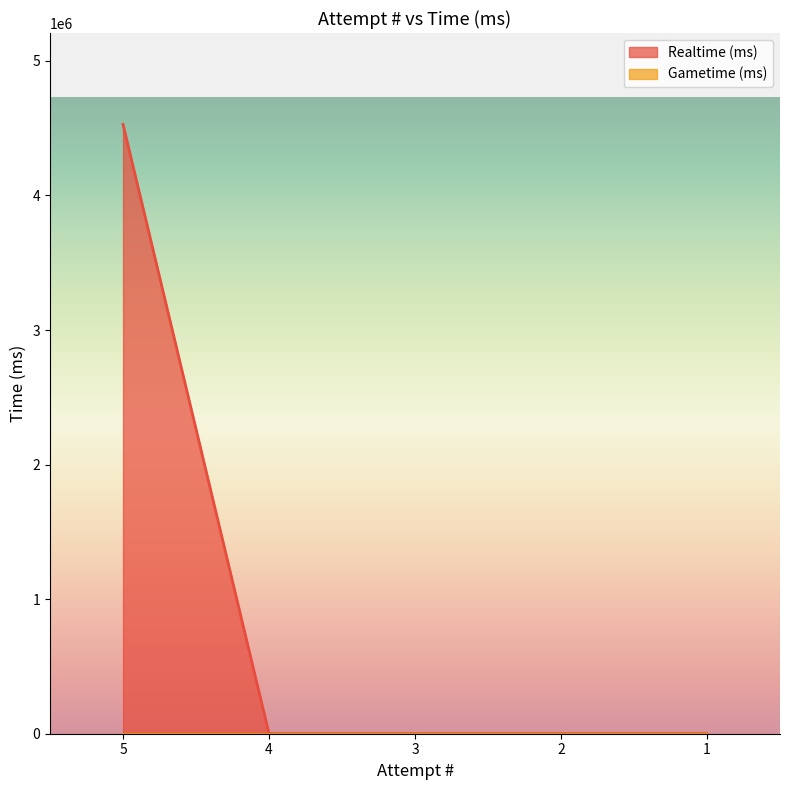

Rank the categories by value from lowest to highest.

4, 3, 2, 1, 5